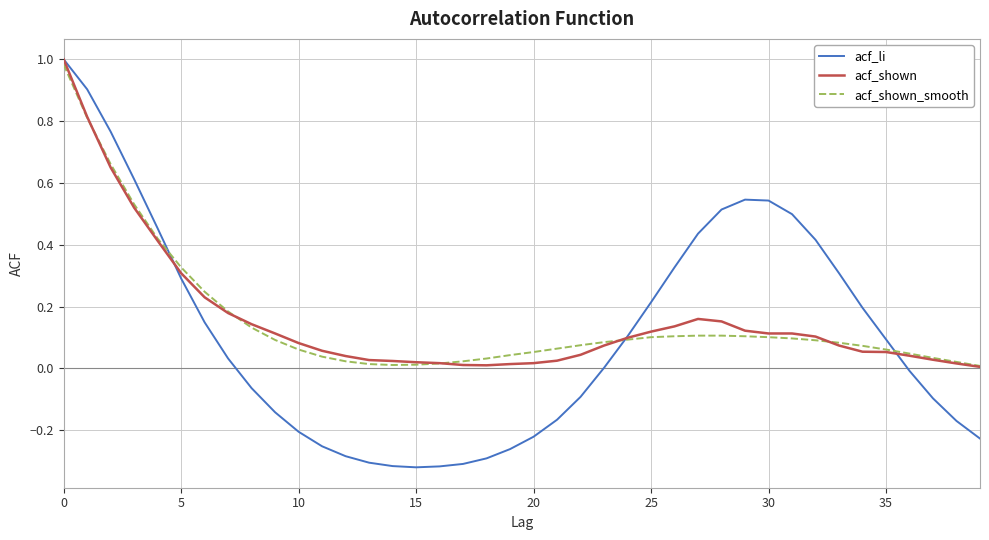

Which series has the widest spread of values?

acf_li